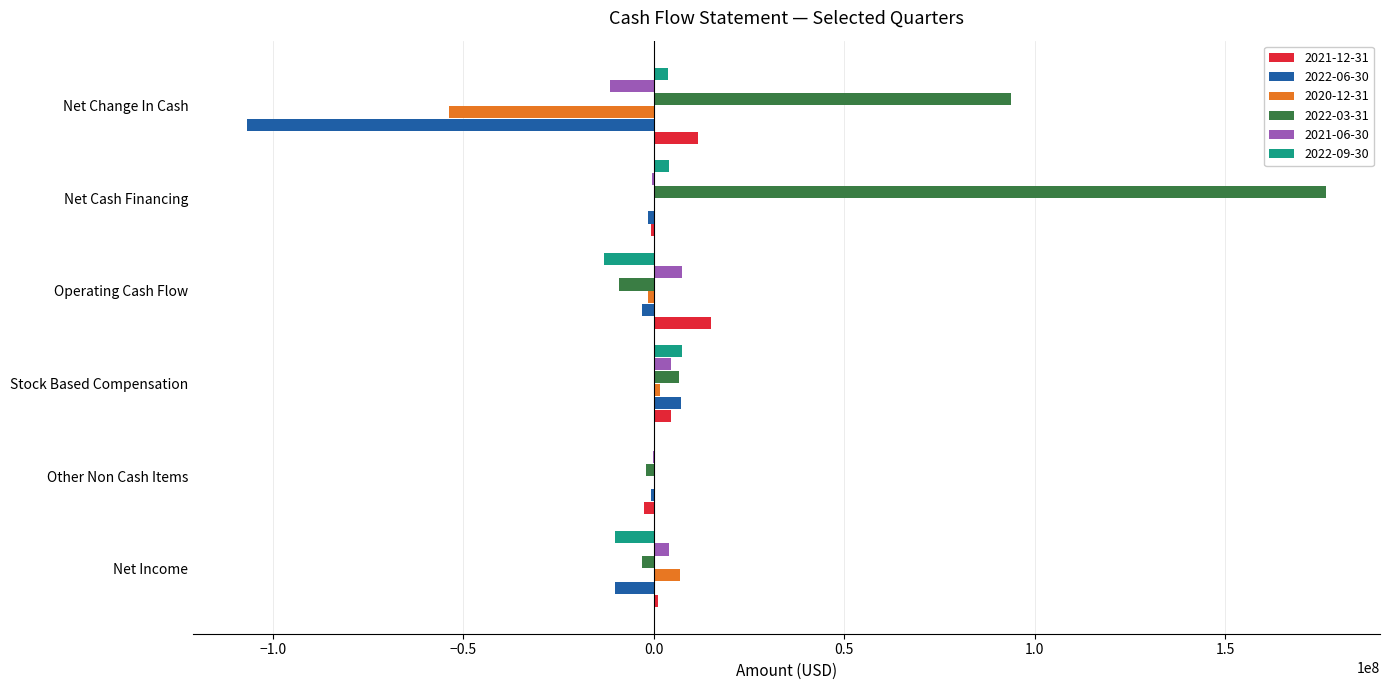

True or false: 2021-12-31 has a value of 11594000 at Net Change In Cash.

True